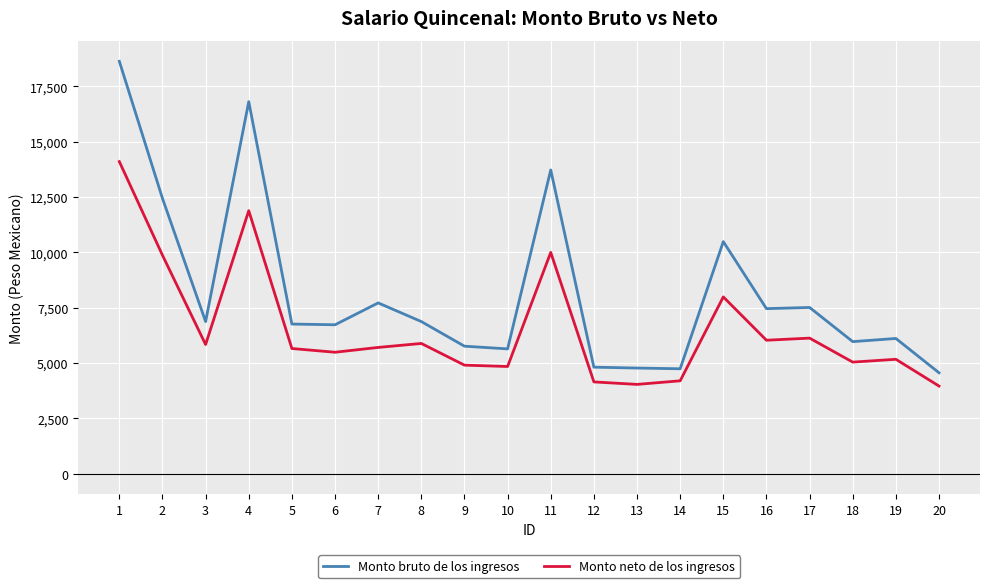

Which series has the largest total across all categories?

Monto bruto de los ingresos